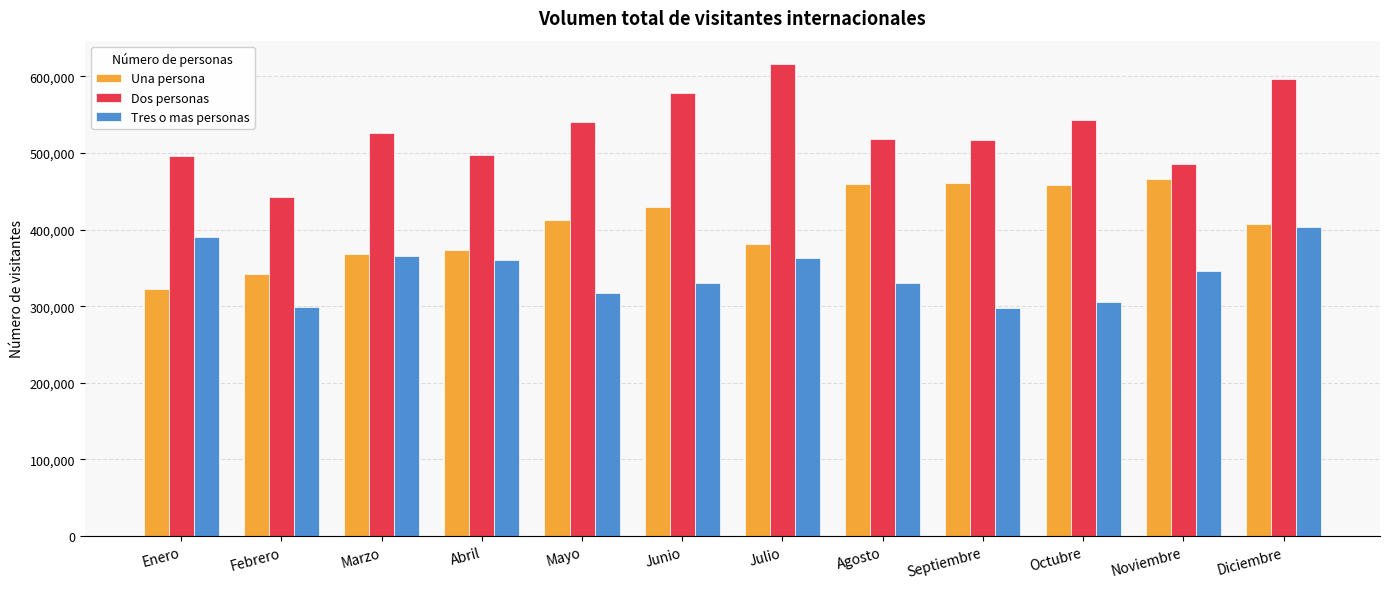

Which label corresponds to the largest value in the chart?

Julio